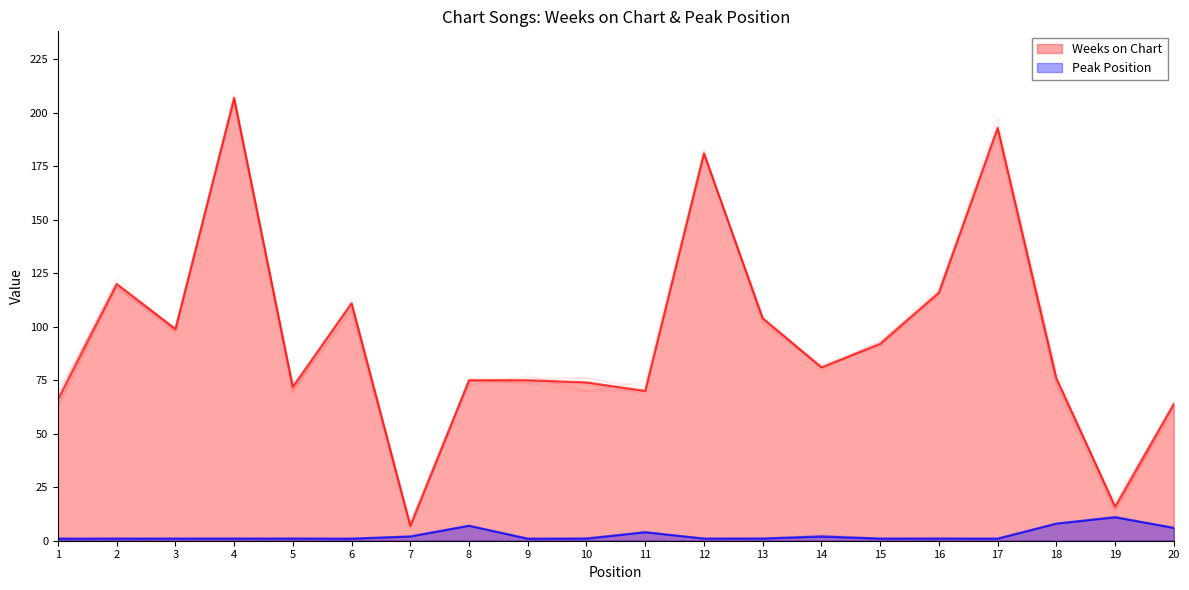

What is the sum of the Weeks on Chart values at 8 and 20?

139